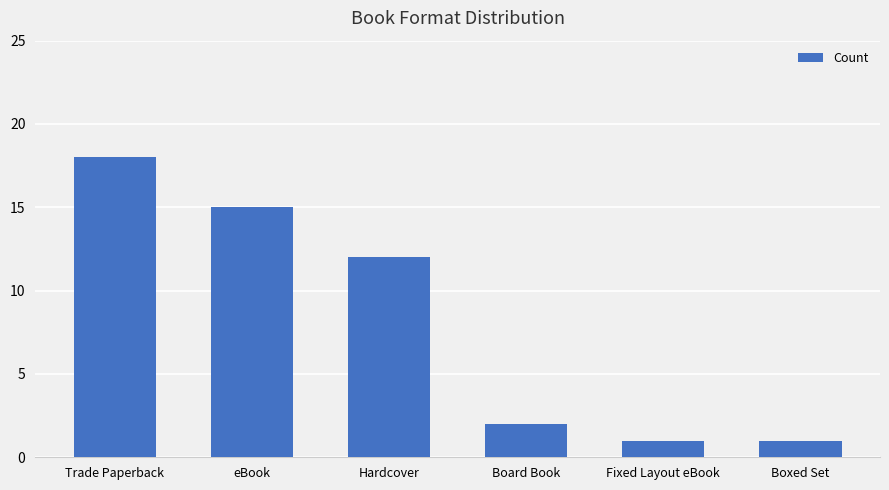

What is the change in value from Hardcover to Fixed Layout eBook?

-11